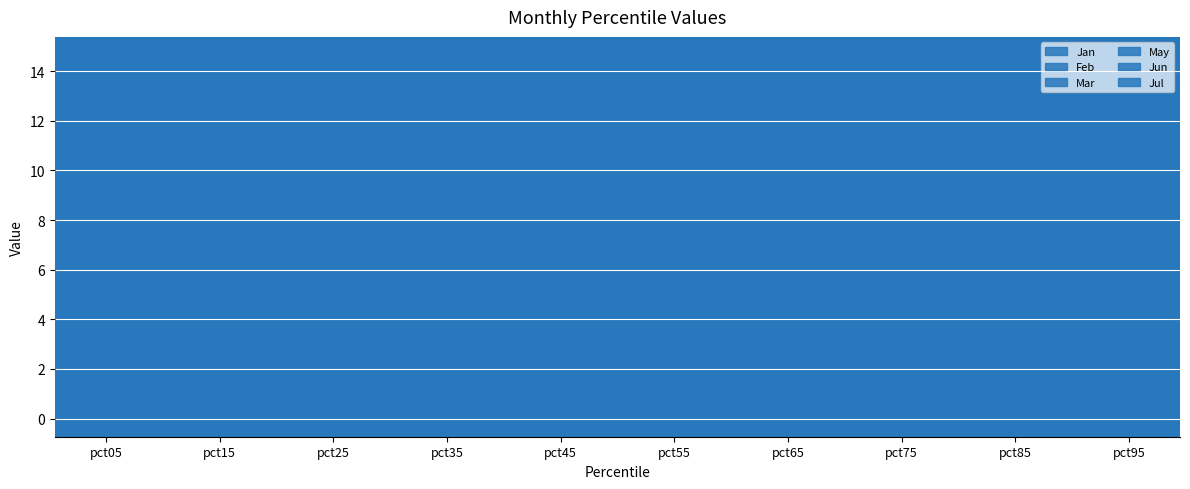

What is the difference between the Jul values at pct35 and pct95?

0.8